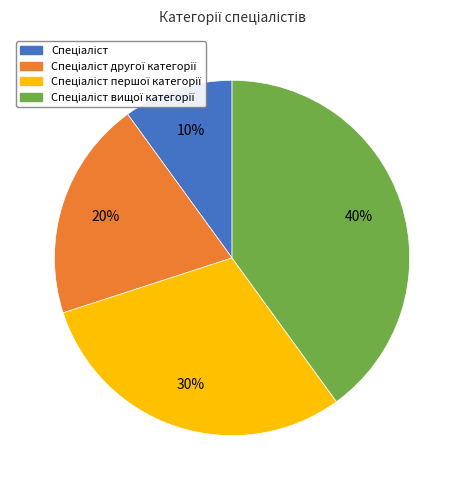

To the nearest percent, what is the difference between the largest and smallest slice percentages?

30%